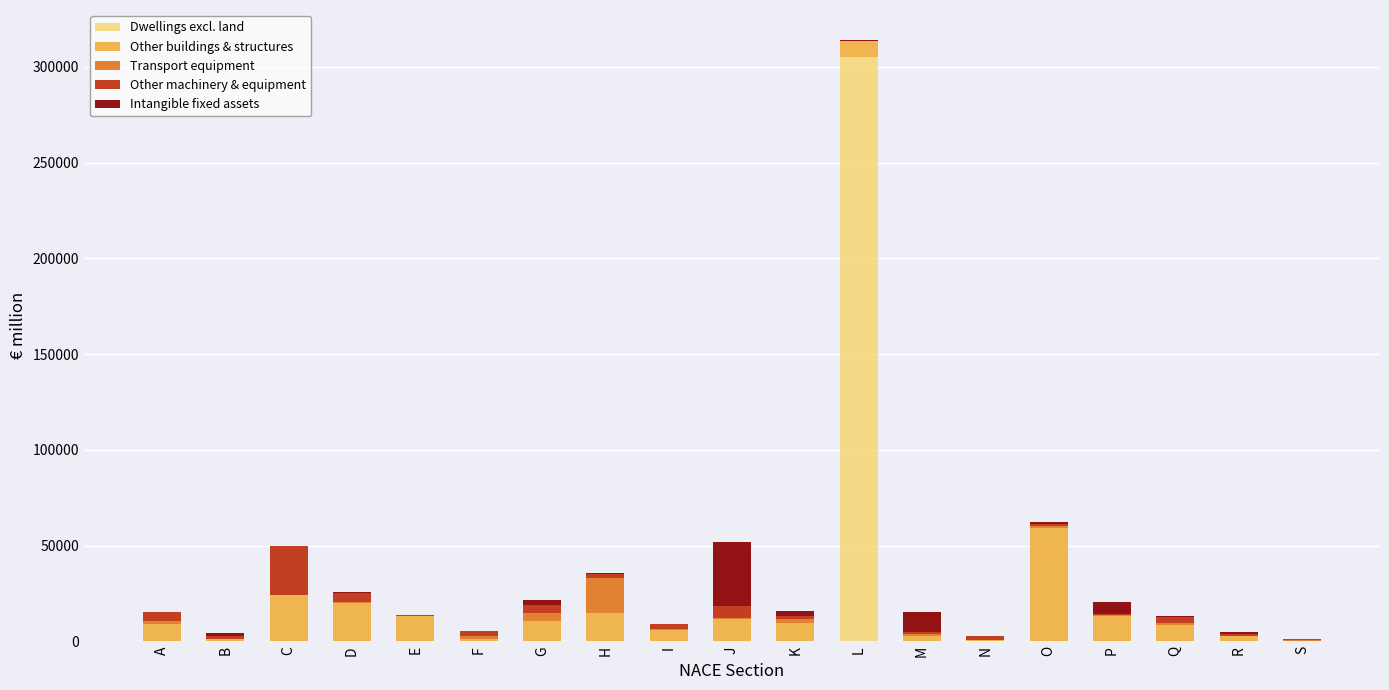

The value of Dwellings excl. land at L is 484784.2. True or false?

False